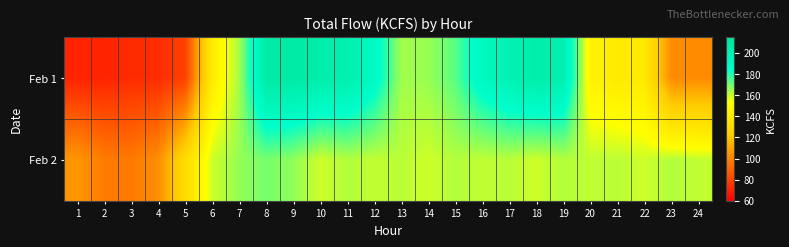

Rank the series at 16 from lowest to highest value.

Feb 2, Feb 1